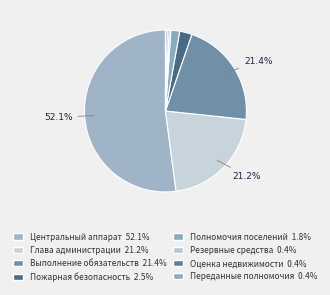

How many slices are in this pie chart?

8